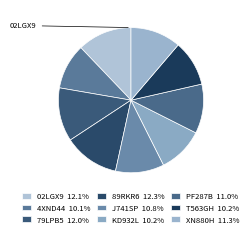

Does J741SP account for over 50% of the chart?

No